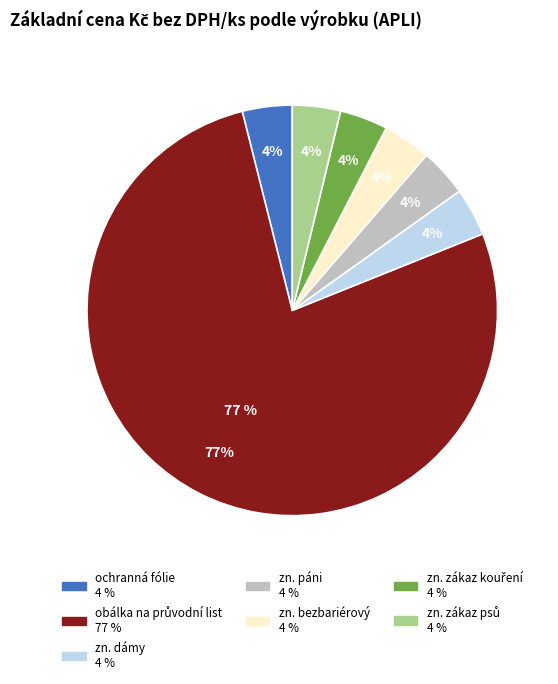

Rank the categories by value from lowest to highest.

informační značka - dámy, informační značka - páni, informační značka - bezbariérový vstup, informační značka - zákaz kouření, informační značka - zákaz vstupu se psy, ochranná fólie, obálka na průvodní list